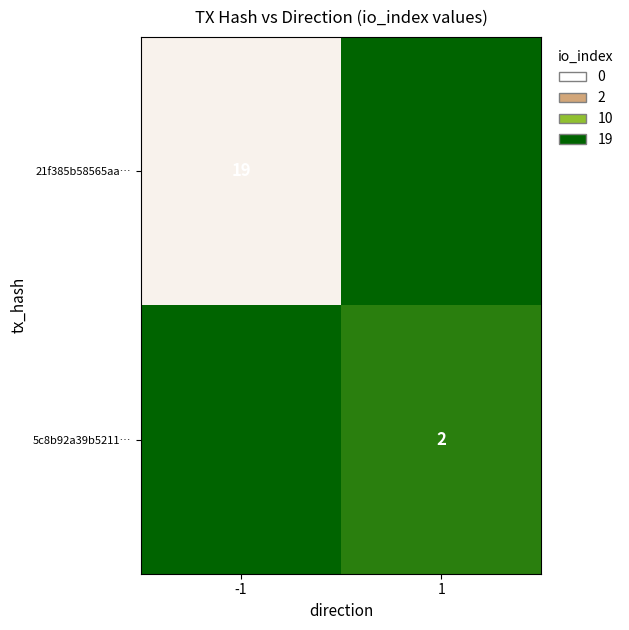

Is the value of 21f385b58565aa… at -1 greater than the value of 5c8b92a39b5211… at 1?

Yes